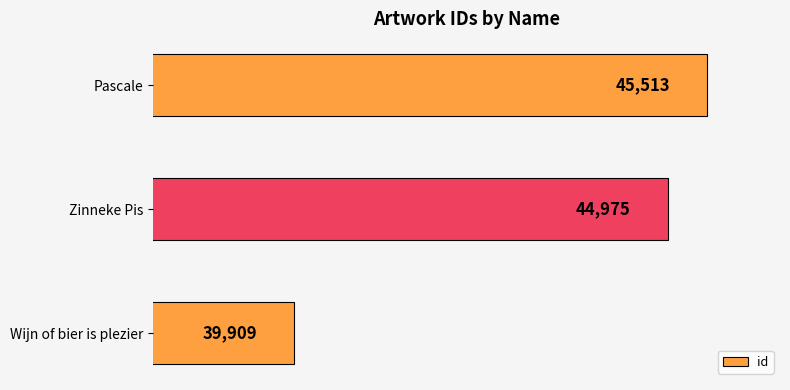

Reading bottom to top, transcribe all the data shown in this chart.

Wijn of bier is plezier=39909	Zinneke Pis=44975	Pascale=45513